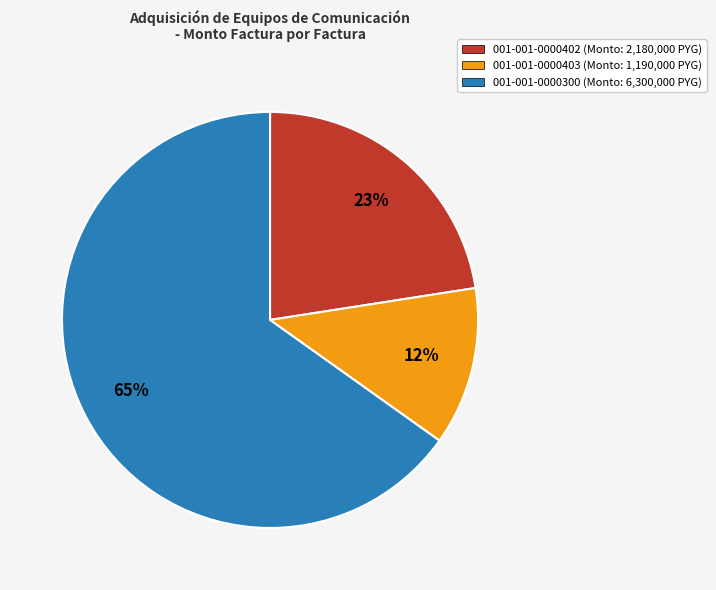

To the nearest percent, what percentage of the pie is 001-001-0000402?

23%